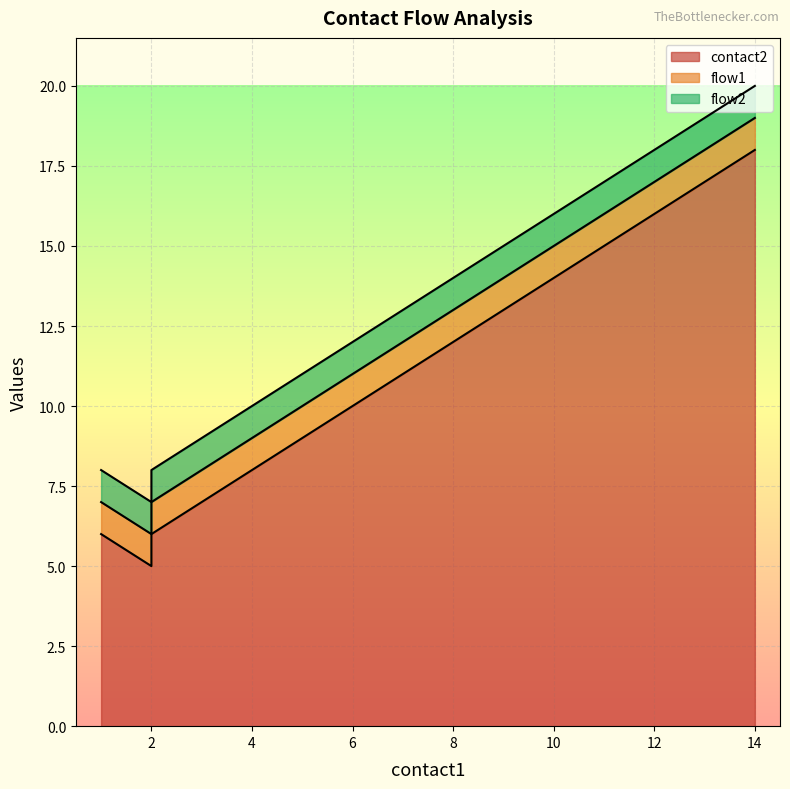

What is the value of the contact2 point at the 1st from the left?

6